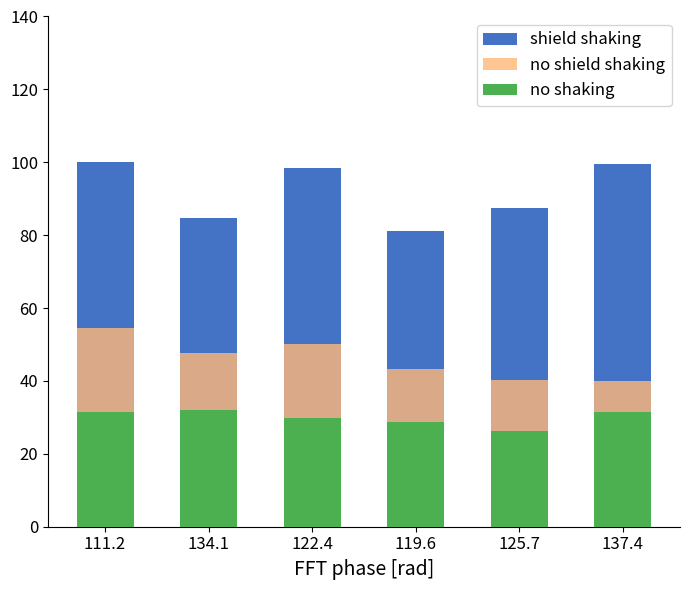

How many values in the shield shaking series are below 98?

3